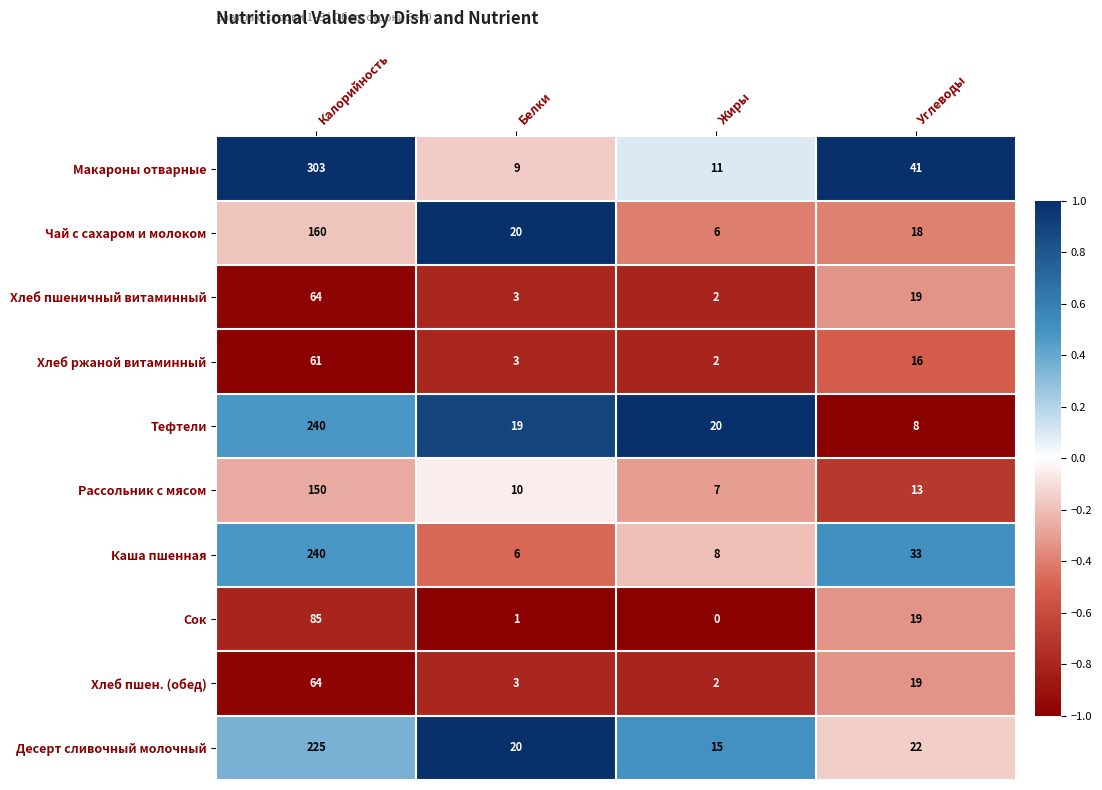

Between Белки and Жиры, which series saw the biggest shift?

Чай с сахаром и молоком